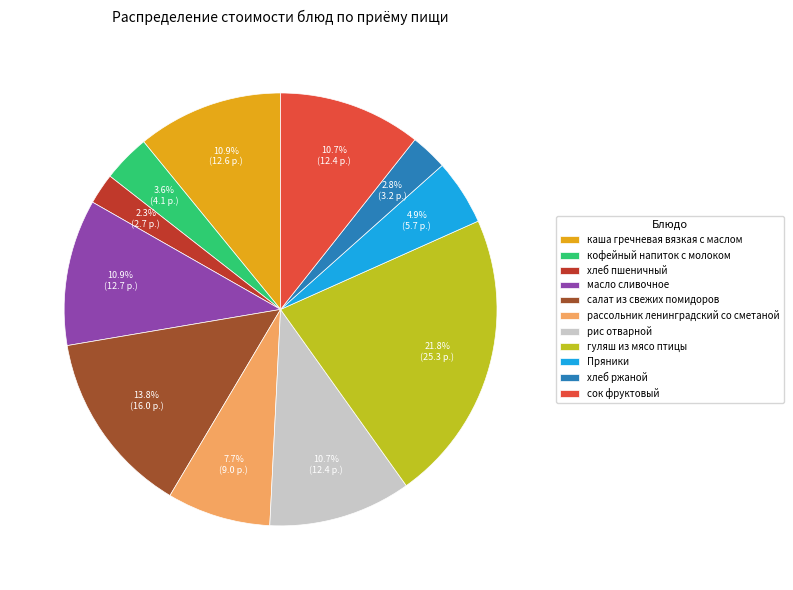

How many segments does this pie chart have?

11